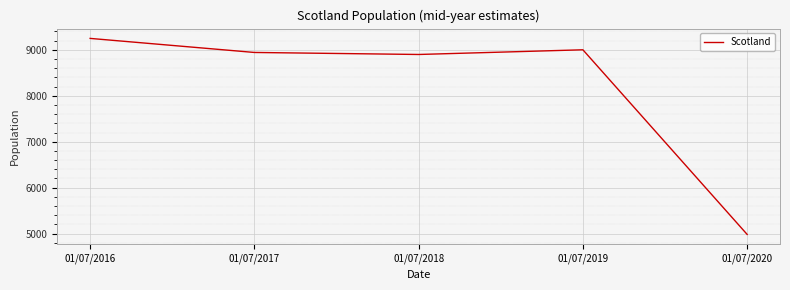

What is the approximate value at 01/07/2017, to the nearest 100?

8900